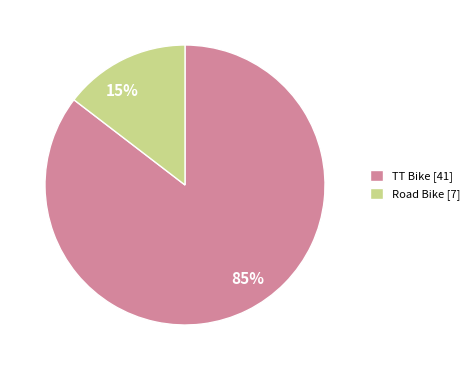

What is the smallest slice in the pie chart?

Road Bike